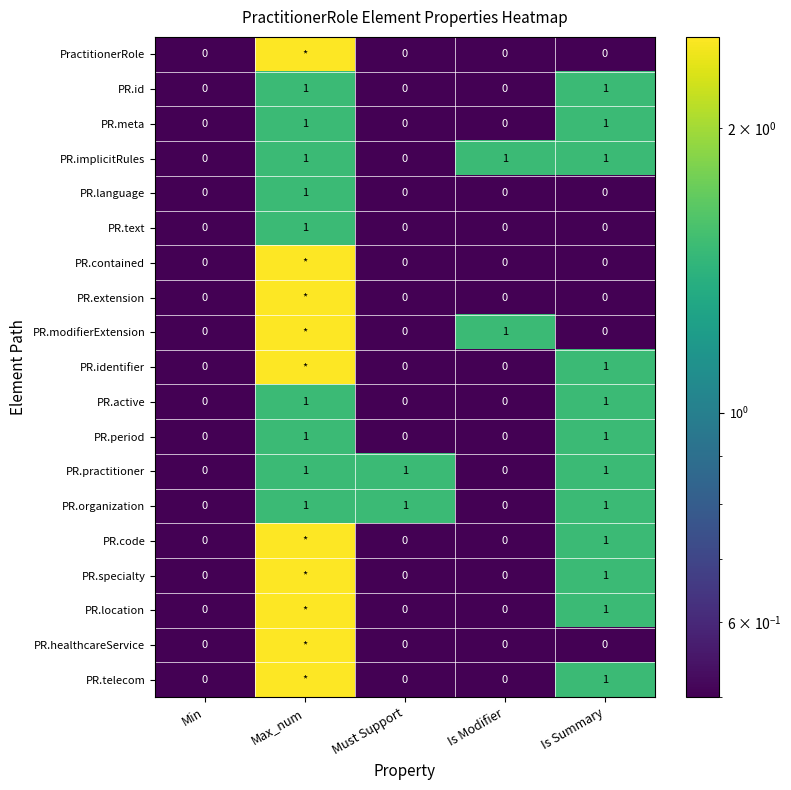

How many categories are shown in the chart?

5